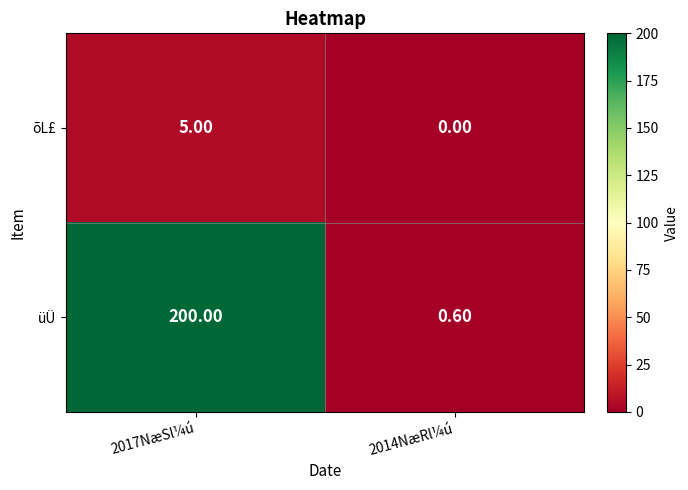

Rank the categories by üÜ value from lowest to highest.

2014NæRl¼ú, 2017NæSl¼ú